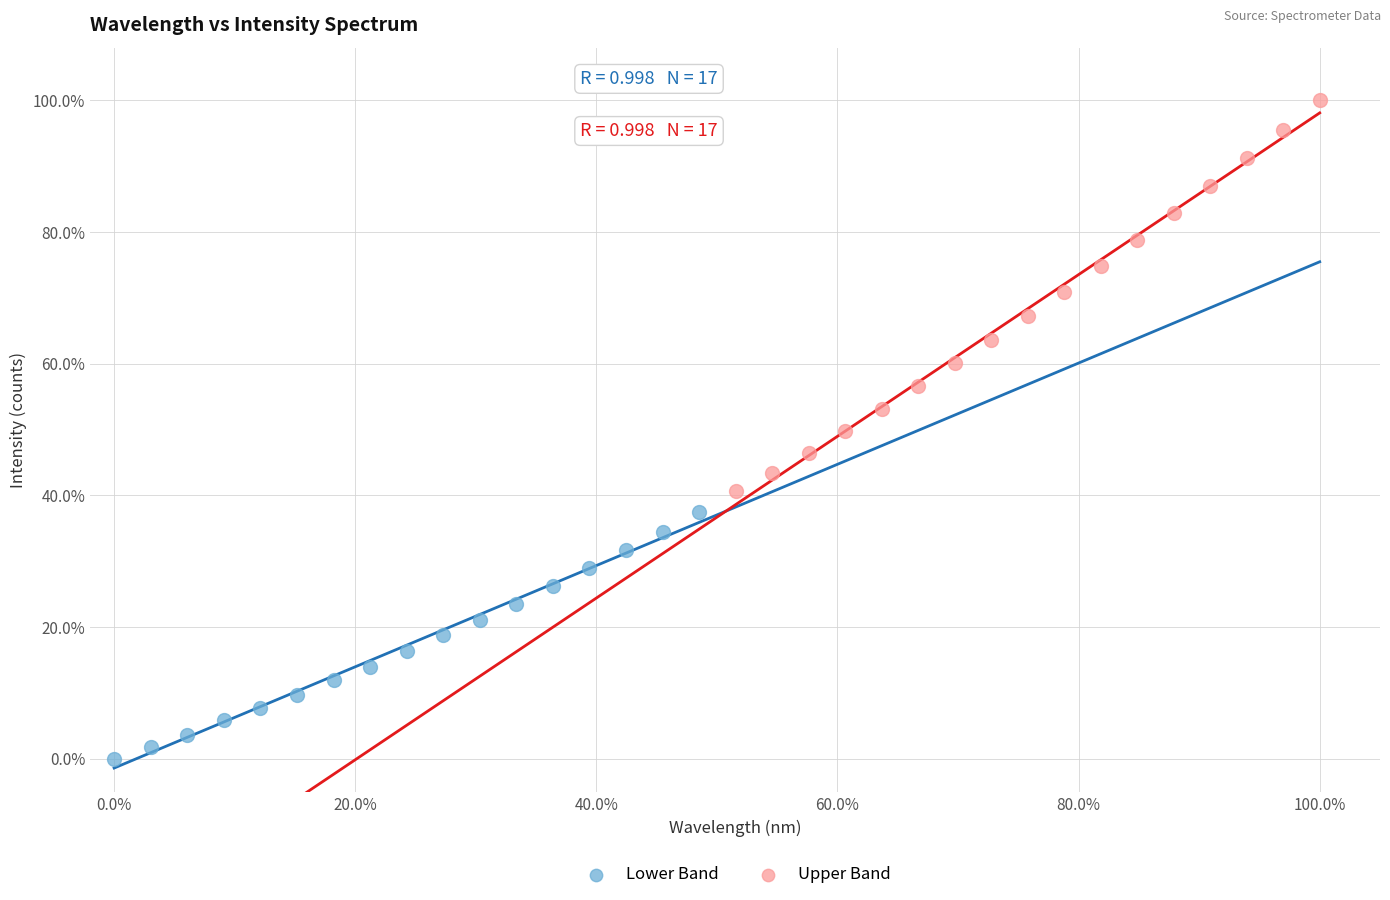

Which series contains the lowest Y value?

Lower Band